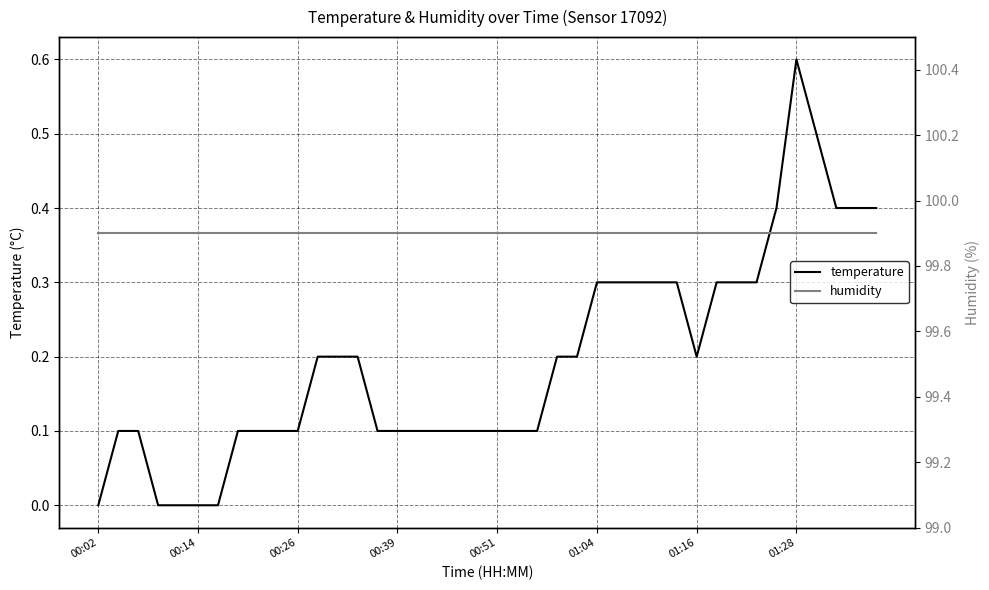

True or false: humidity and temperature cross at least once.

False